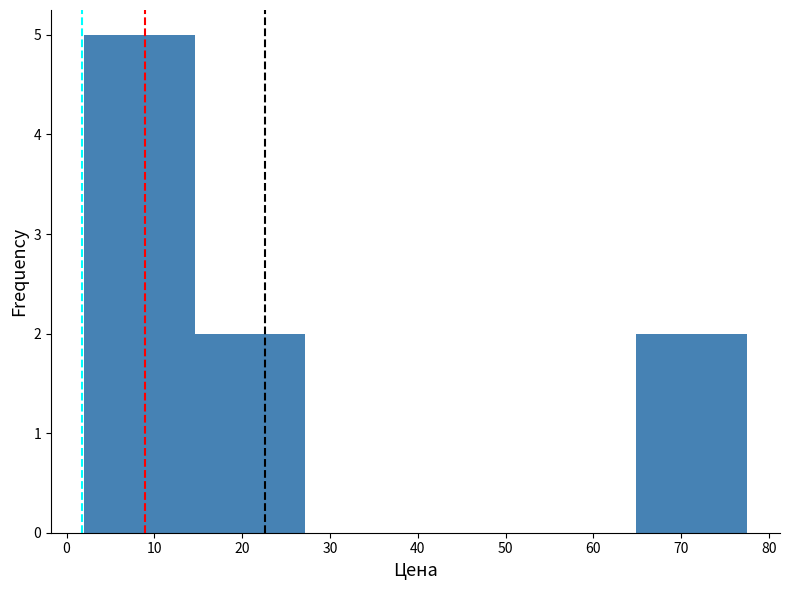

Reading left to right, transcribe this chart: for each bar, give the range it covers on the x-axis and its height. Neither the bar edges nor the heights are printed on the chart, so give them approximately, as read against the axes.

2 to 15: 5
15 to 27: 2
27 to 40: 0
40 to 52: 0
52 to 65: 0
65 to 77: 2